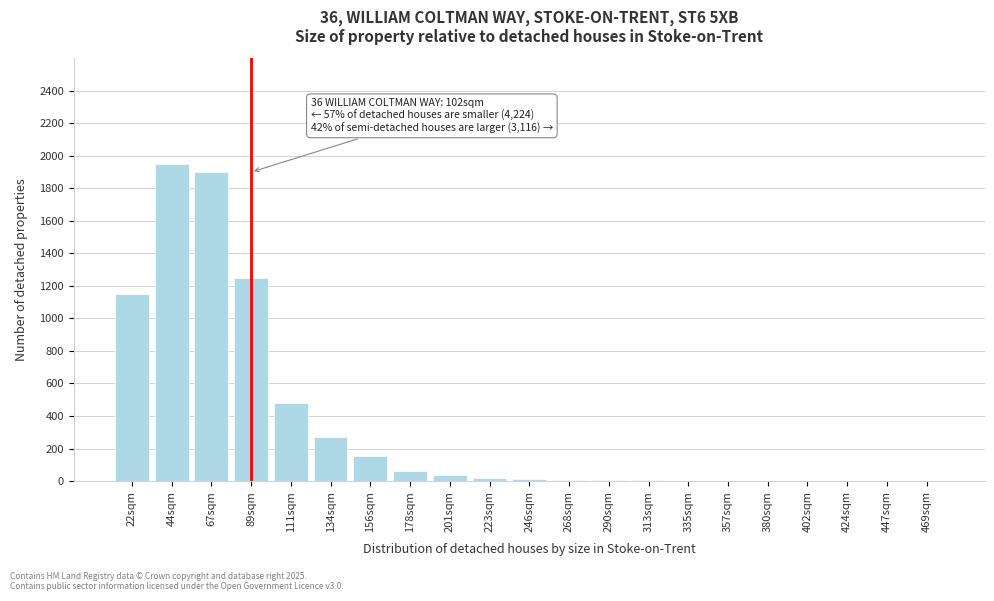

At which label is the value closest to 975?

22sqm